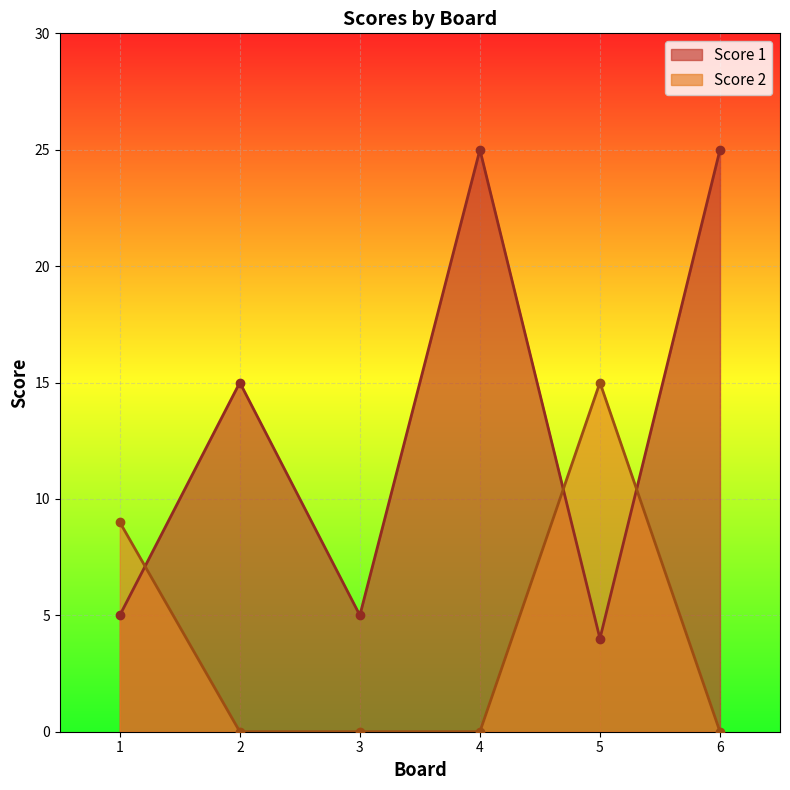

What is the difference between the highest and lowest values at 5?

11